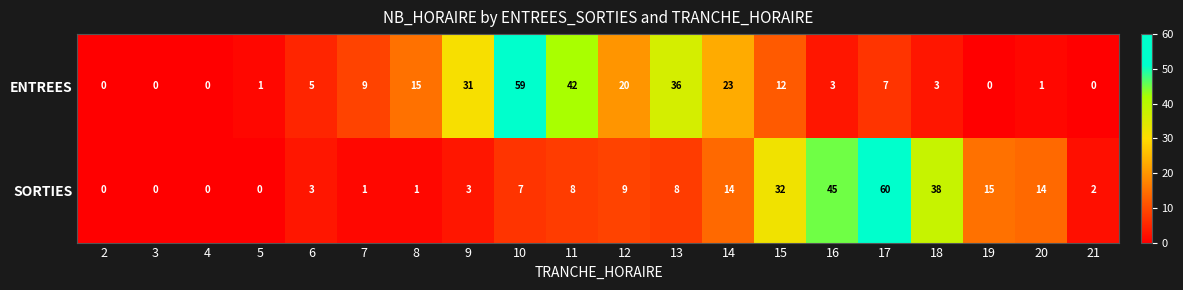

What is the sum of the SORTIES values at 15 and 3?

32